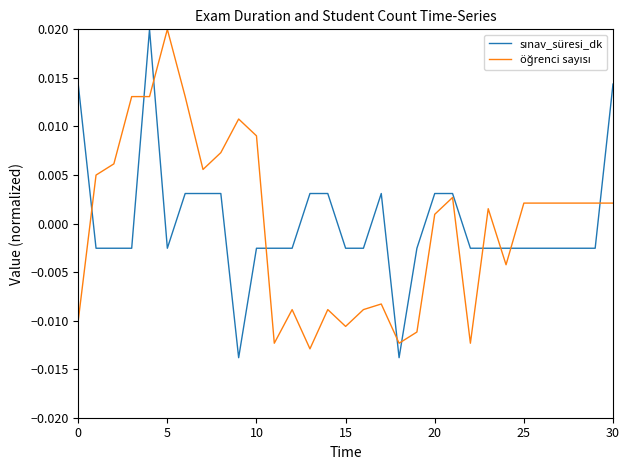

Does the chart have visible grid lines?

No